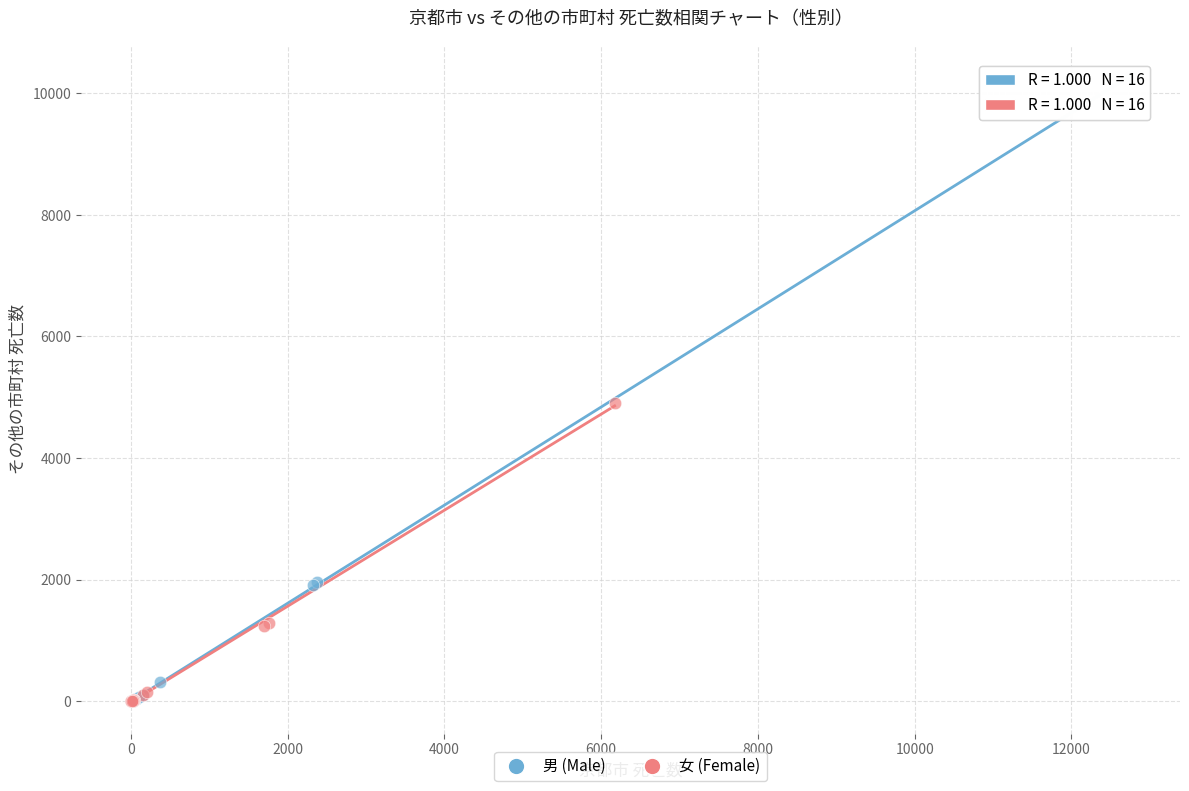

Which series contains the highest Y value?

男 (Male)